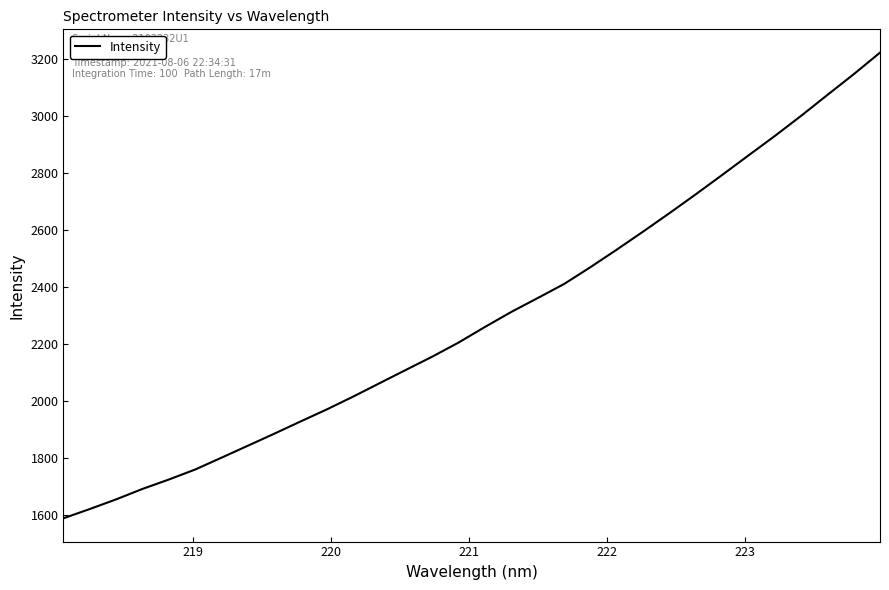

What is the greatest value displayed?

3221.3